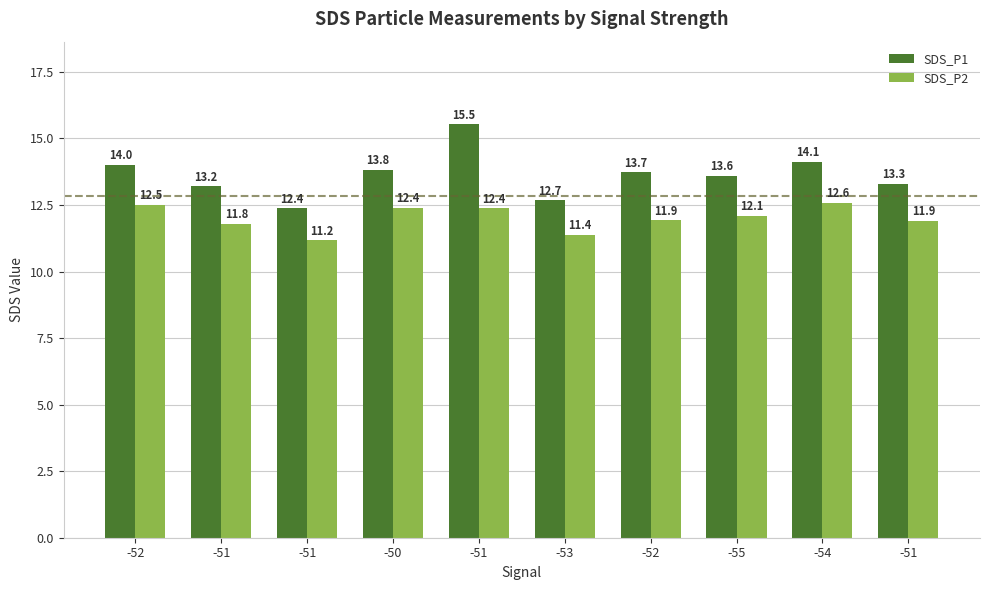

What is the difference between the maximum and minimum values in the SDS_P1 series?

3.2